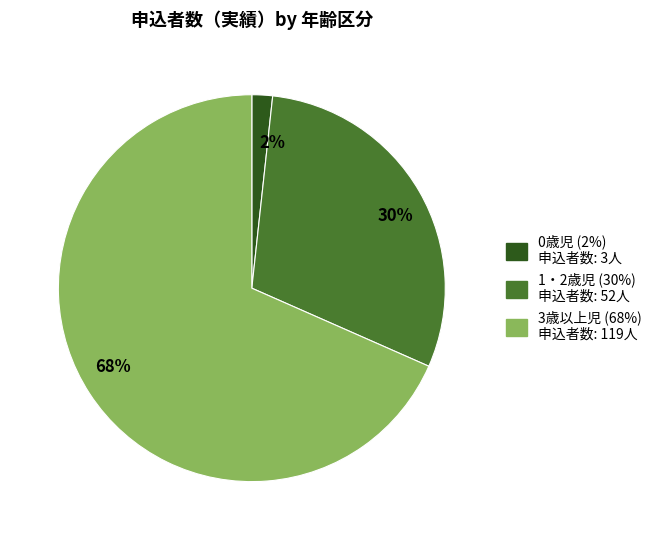

Count the number of slices in the pie.

3